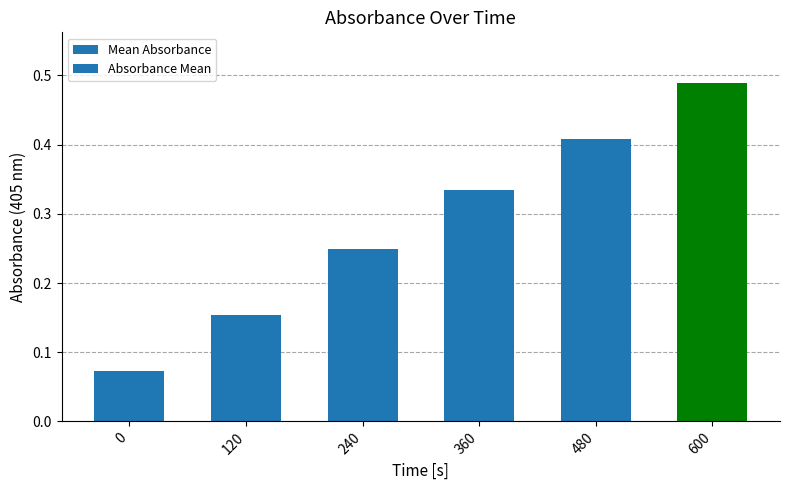

List the labels in order of value, largest first.

600, 480, 360, 240, 120, 0